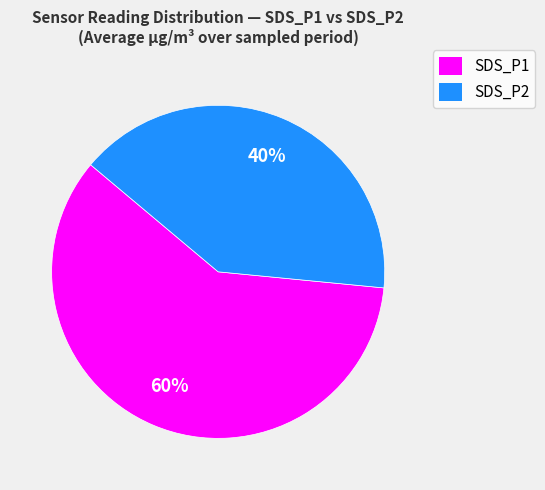

To the nearest percent, what is the average slice percentage?

50%